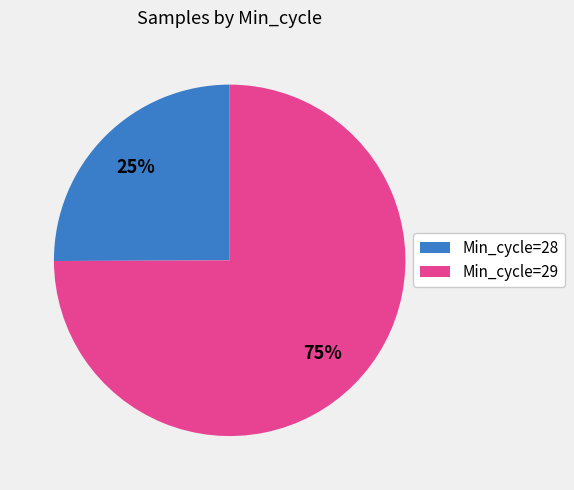

What percentage is the Min_cycle=28 slice, to the nearest percent?

25%